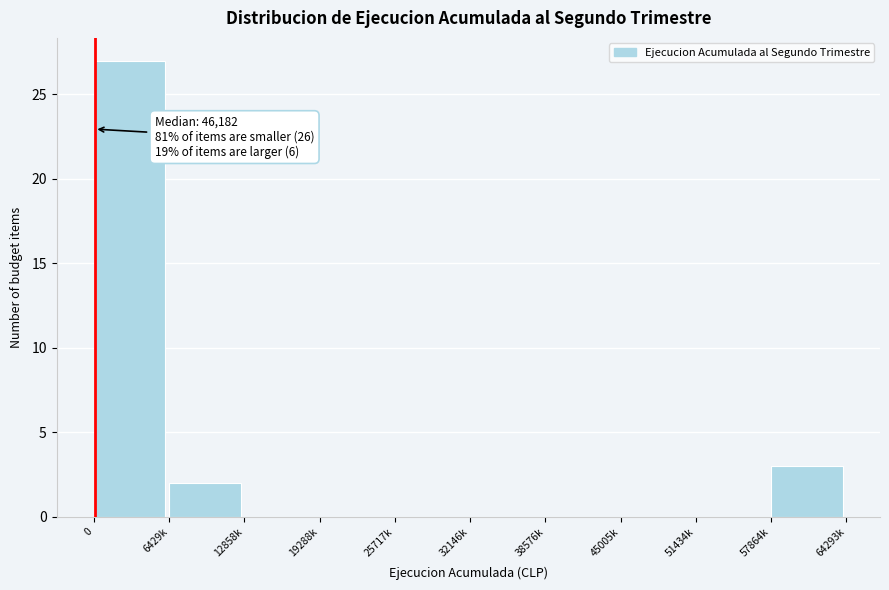

Reading left to right, transcribe all the data shown in this chart.

0=27	6429k=2	12858k=0	19288k=0	25717k=0	32146k=0	38576k=0	45005k=0	51434k=0	57864k=3